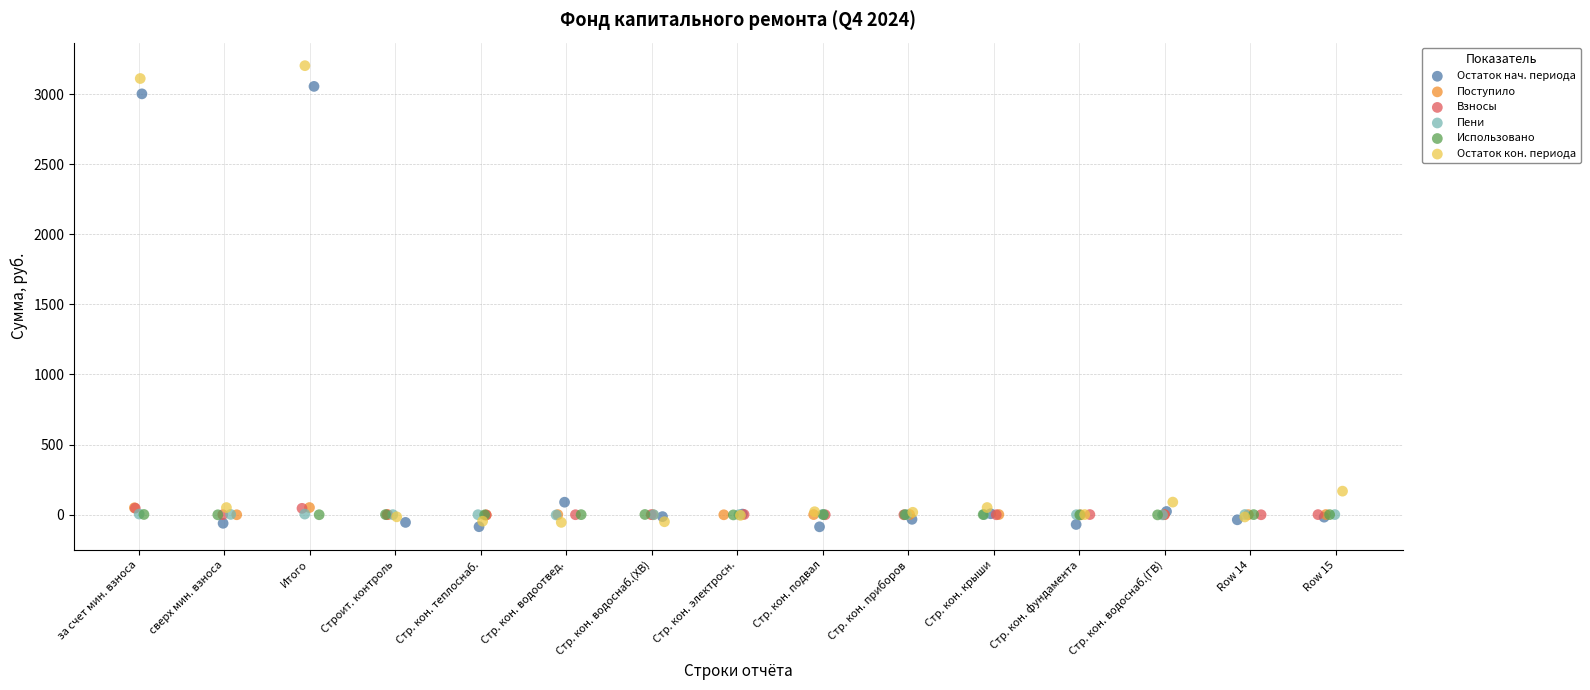

What are all the series names shown in the legend?

Остаток нач. периода, Поступило, Взносы, Пени, Использовано, Остаток кон. периода